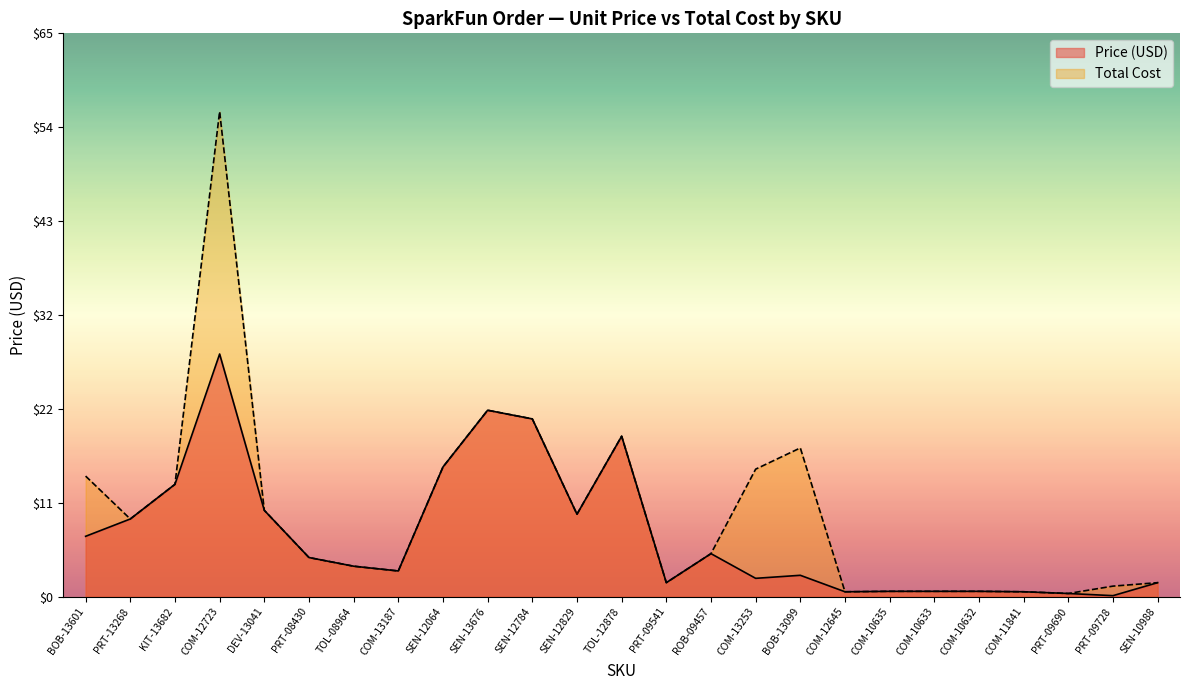

What position from the right is SEN-12784?

15